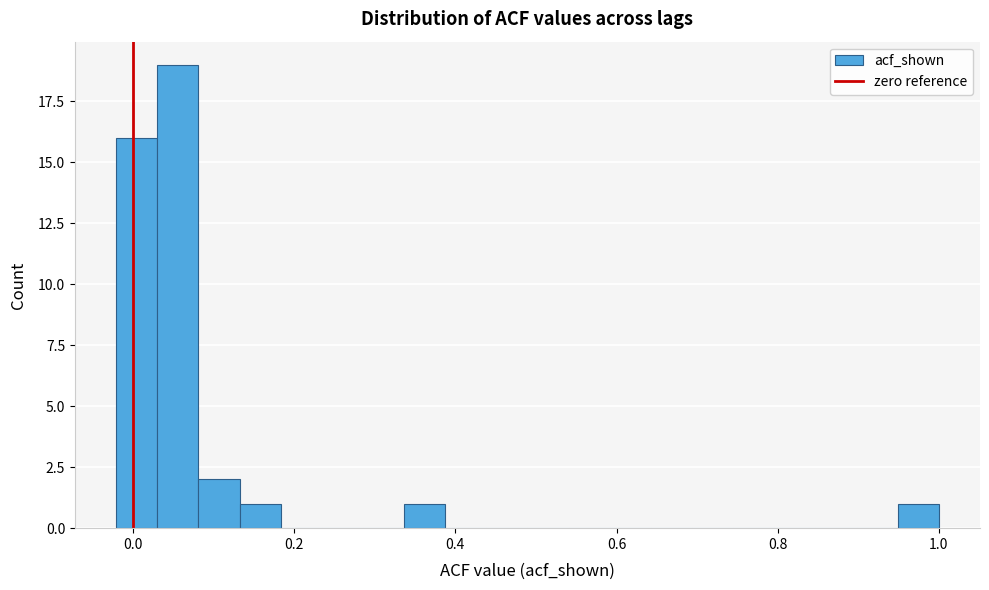

Around what value on the x-axis is the tallest bar? Give the approximate position of its centre, as read against the axis.

0.06